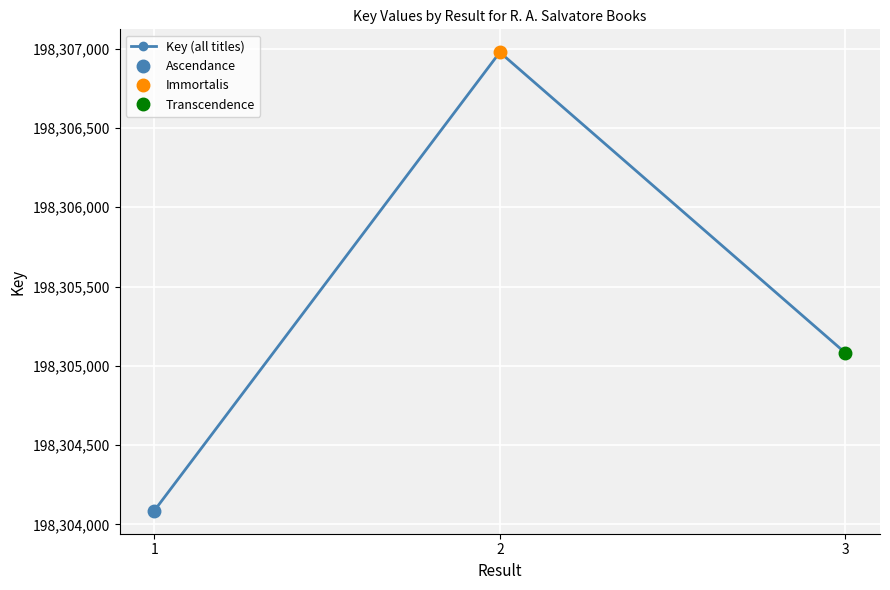

Rank the categories by value from highest to lowest.

2, 3, 1